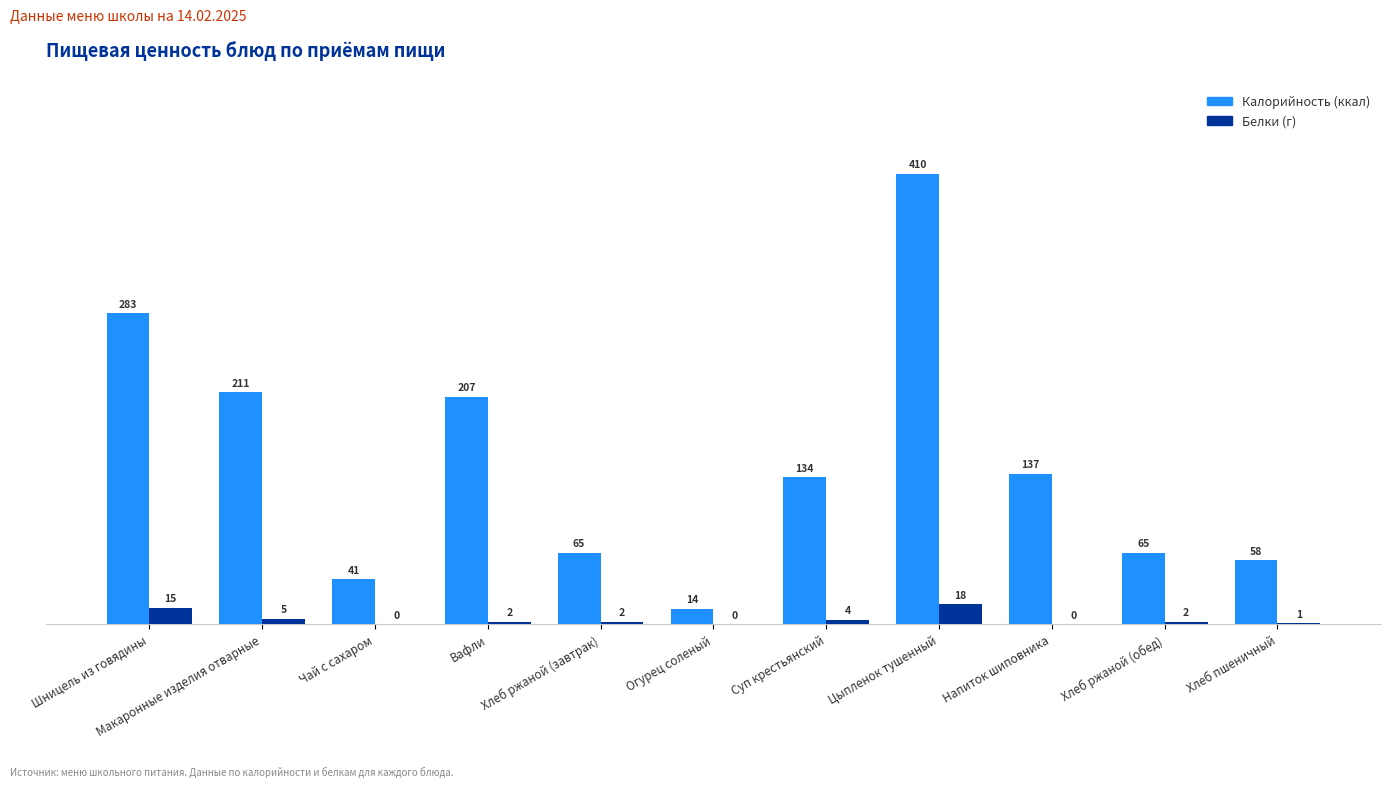

What is the total value across all series at Вафли?

209